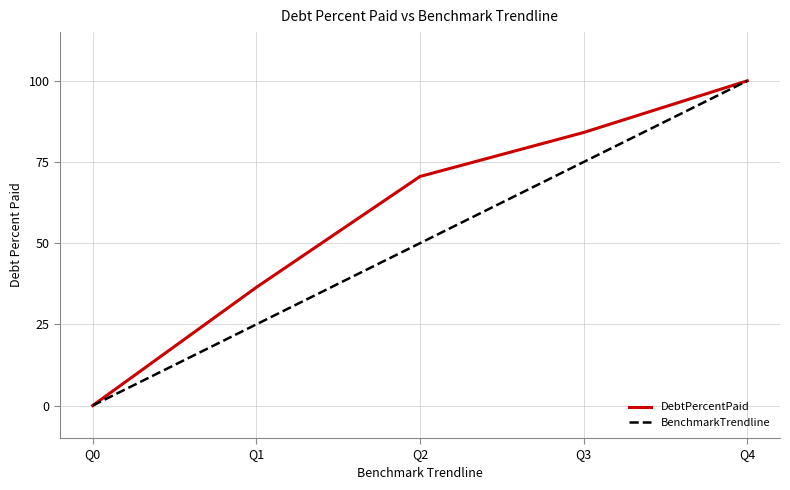

What is the difference between the highest and lowest values at Q3?

9.1